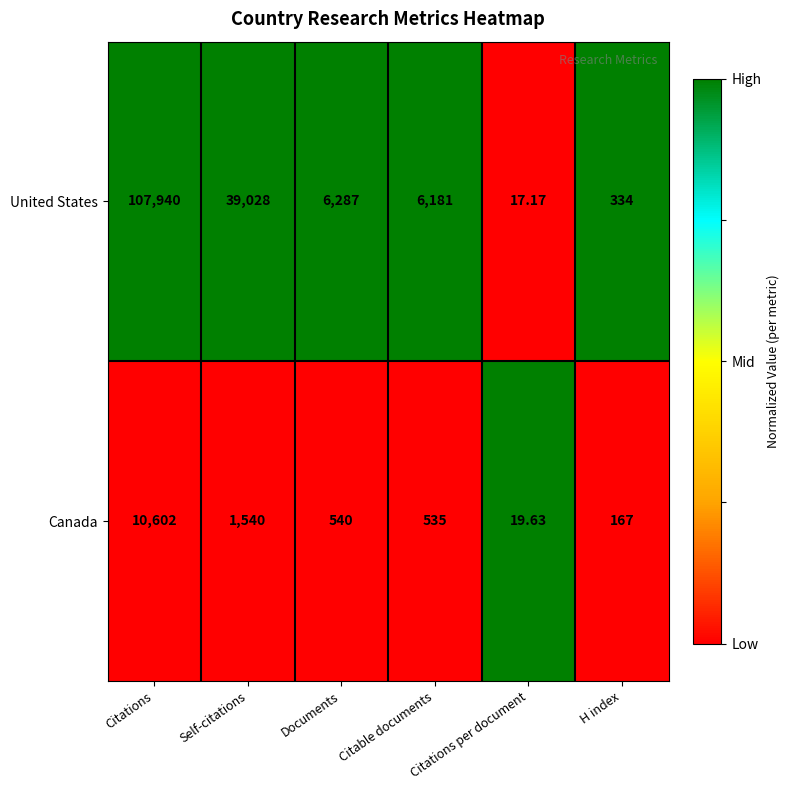

What is the spread (max minus min) of values at Citations per document?

2.5